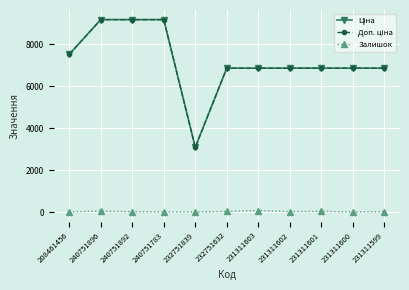

What is the spread (max minus min) of values at 231311599?

6854.4